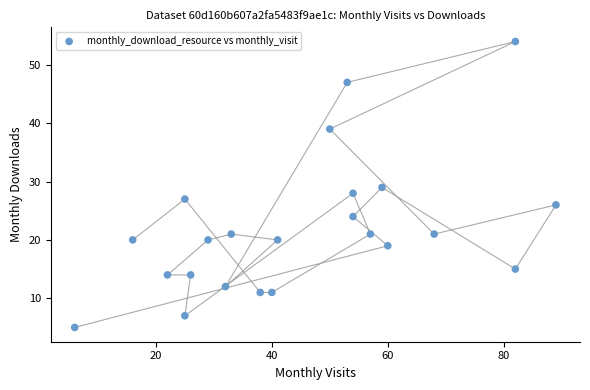

What is the range of X values (max minus min)?

83